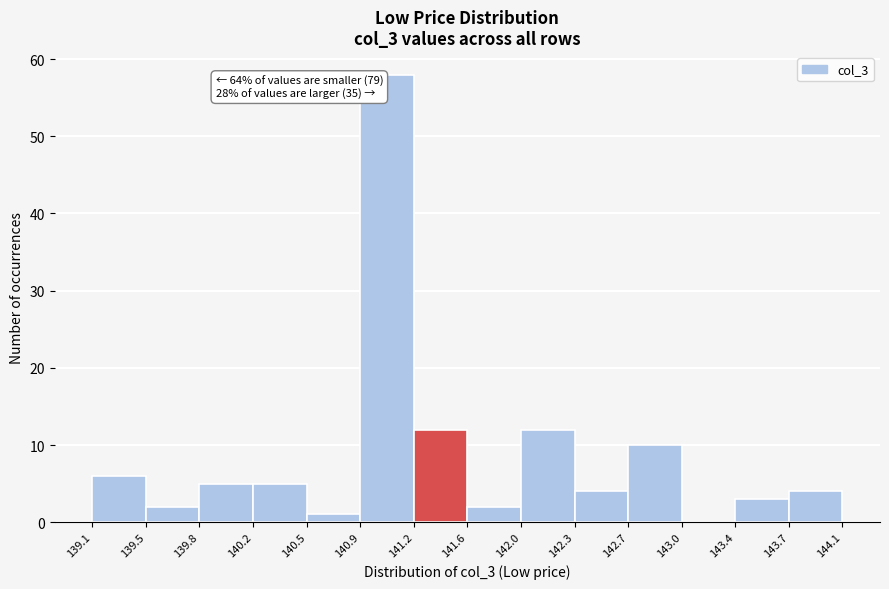

Which range on the x-axis has the tallest bar?

140.9 to 141.2